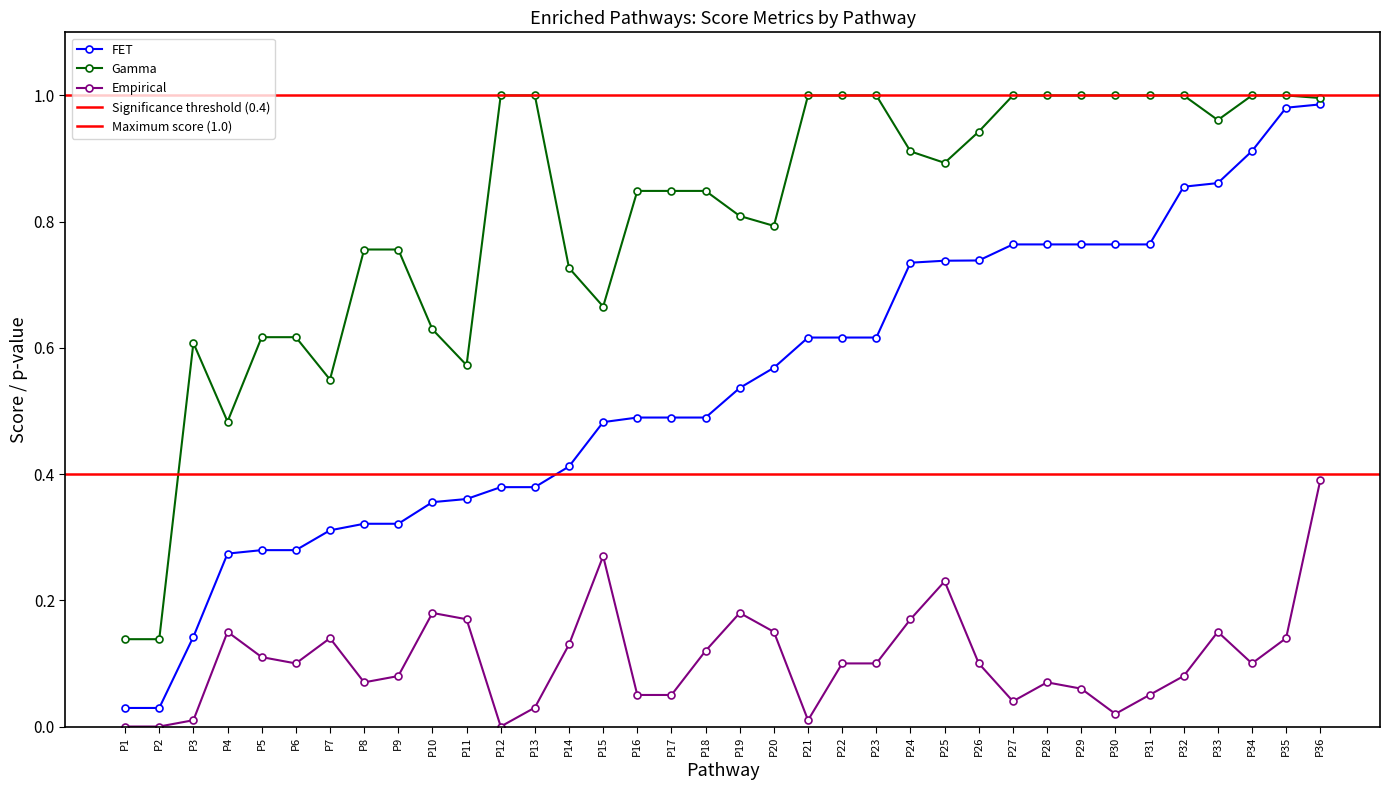

Count the number of data series in this chart.

3